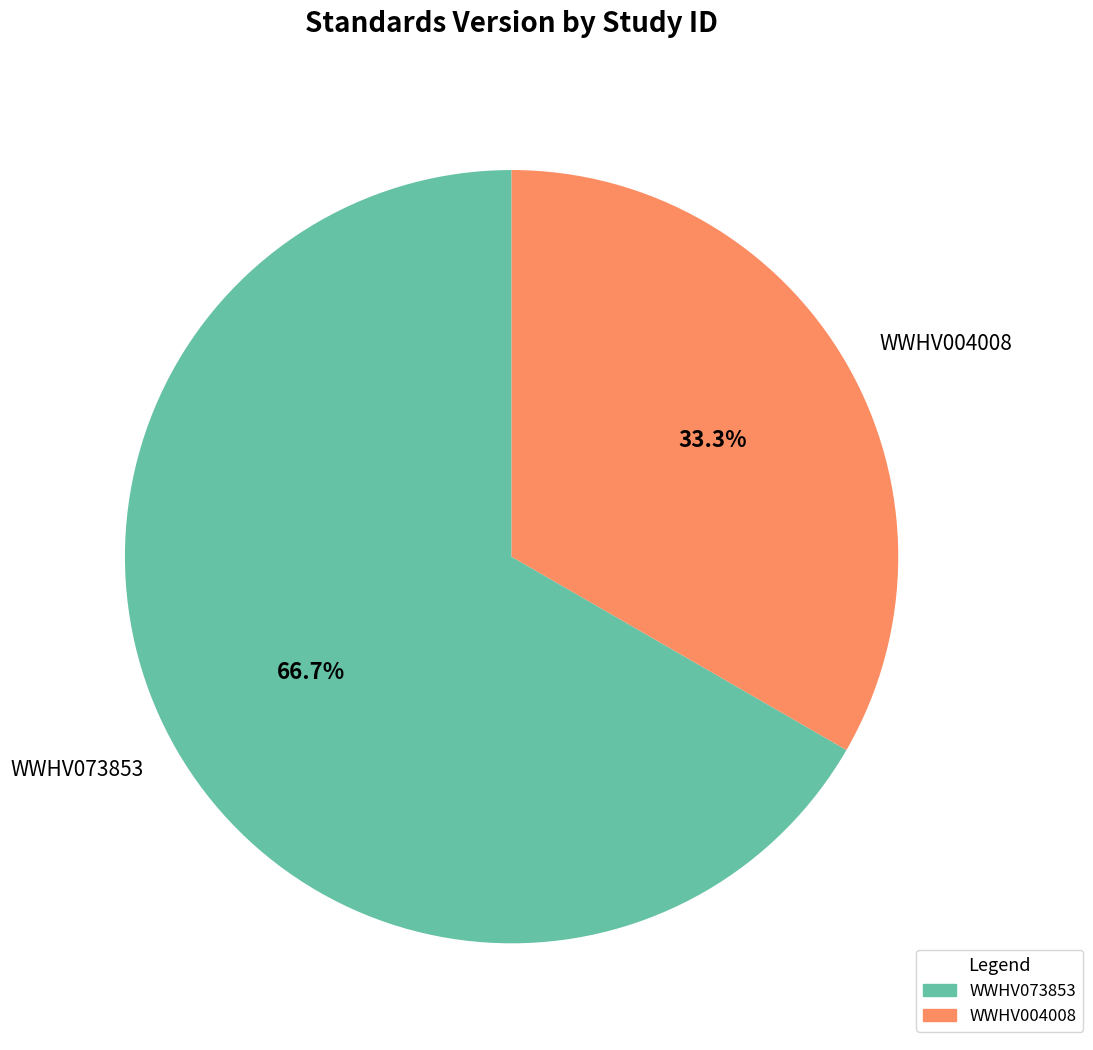

Combined, do WWHV004008 and WWHV073853 account for over 50%?

Yes